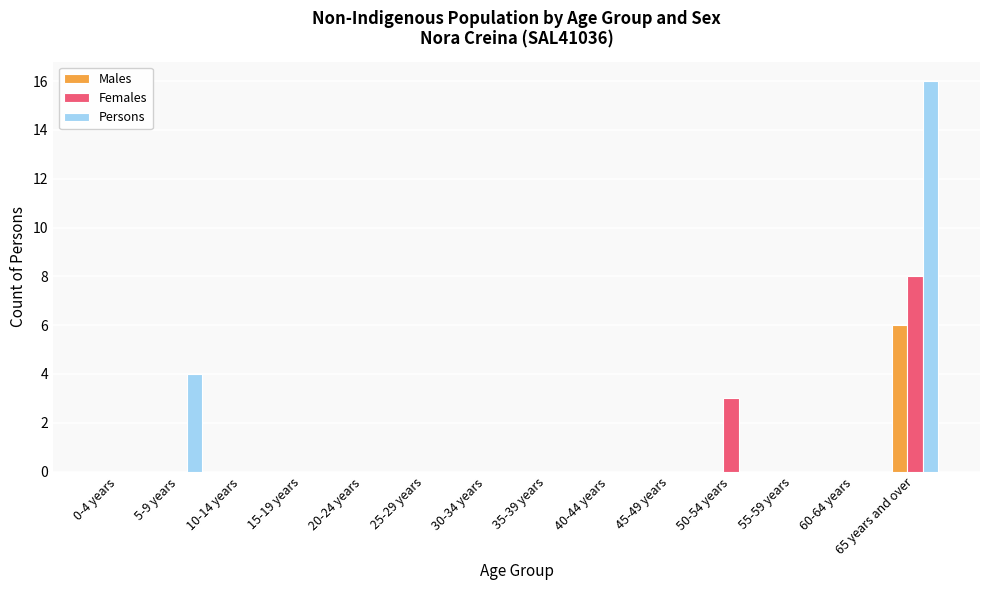

True or false: Females has a value of 5 at 55-59 years.

False